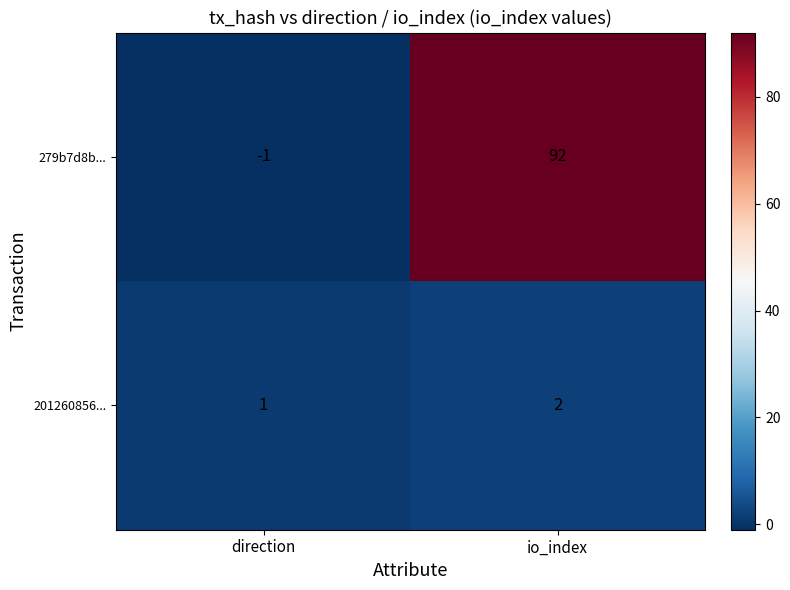

At which category does the chart reach its minimum across all series?

direction